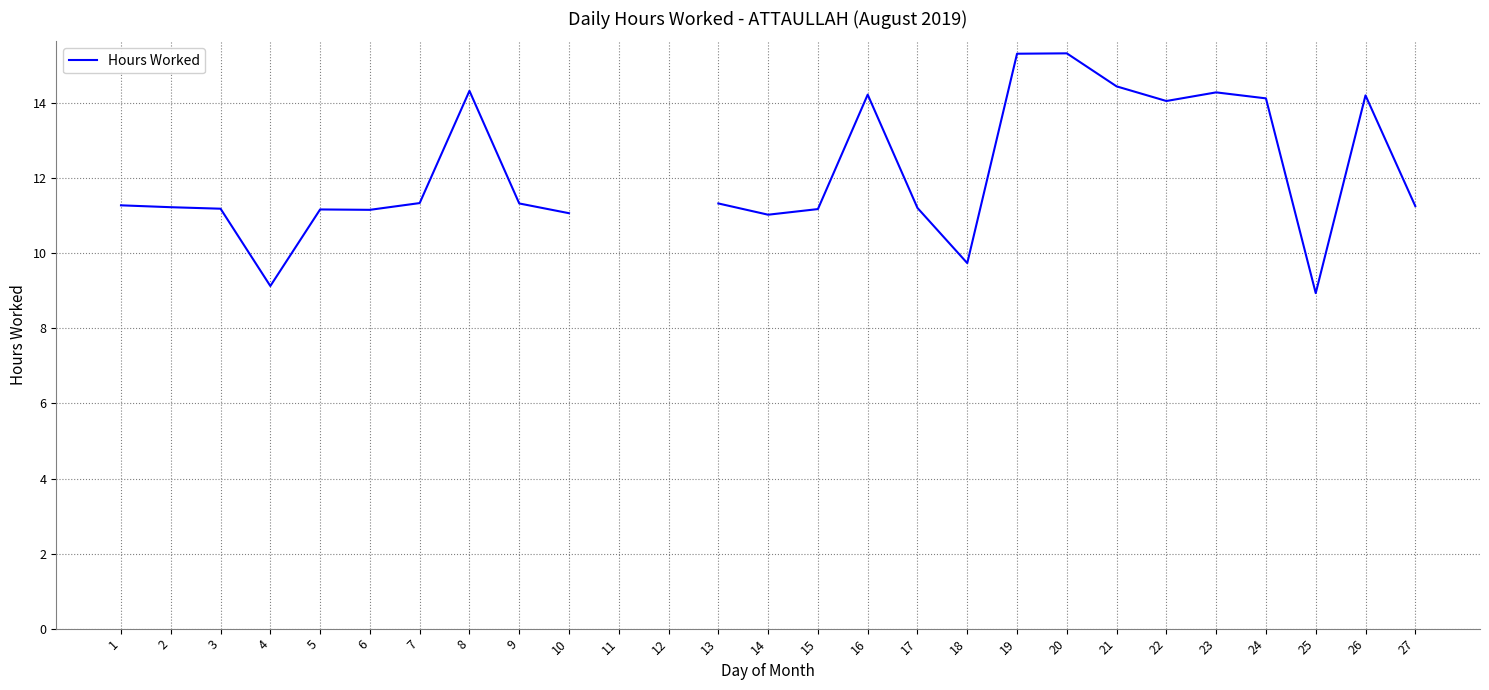

What value does the data have at 2?

11.2